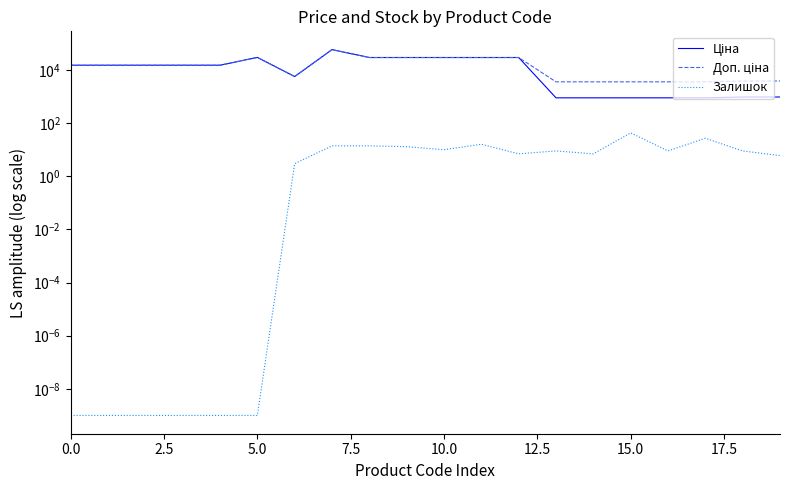

Which series changed the most between 15 and 16?

Залишок